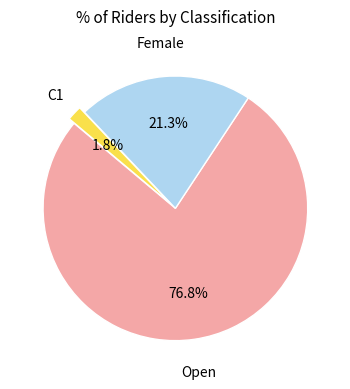

Rank the categories by value from highest to lowest.

Open, Female, C1